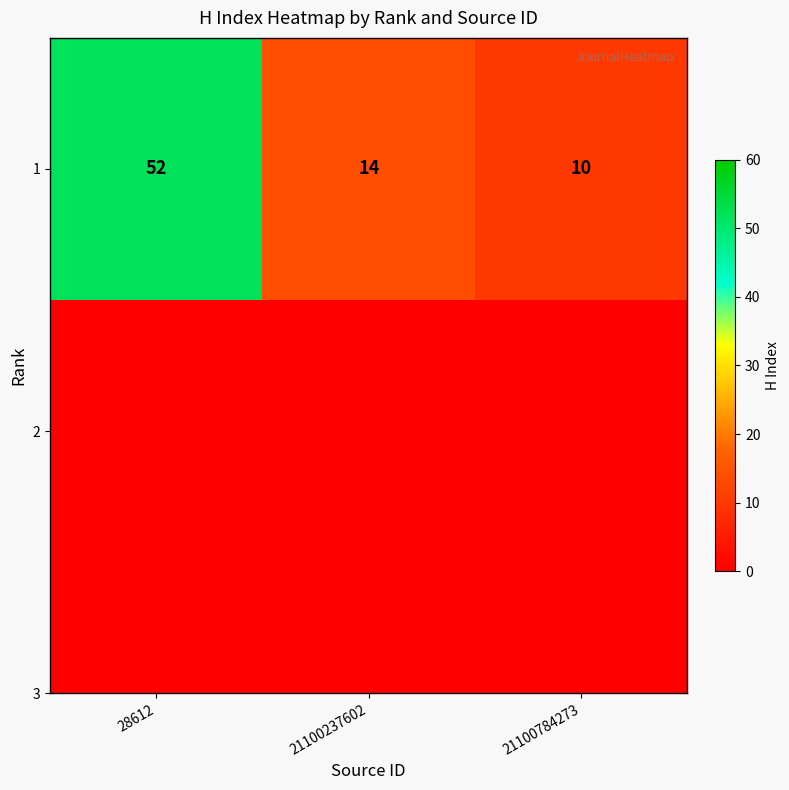

What is the difference between the values at 28612 and 21100784273?

42